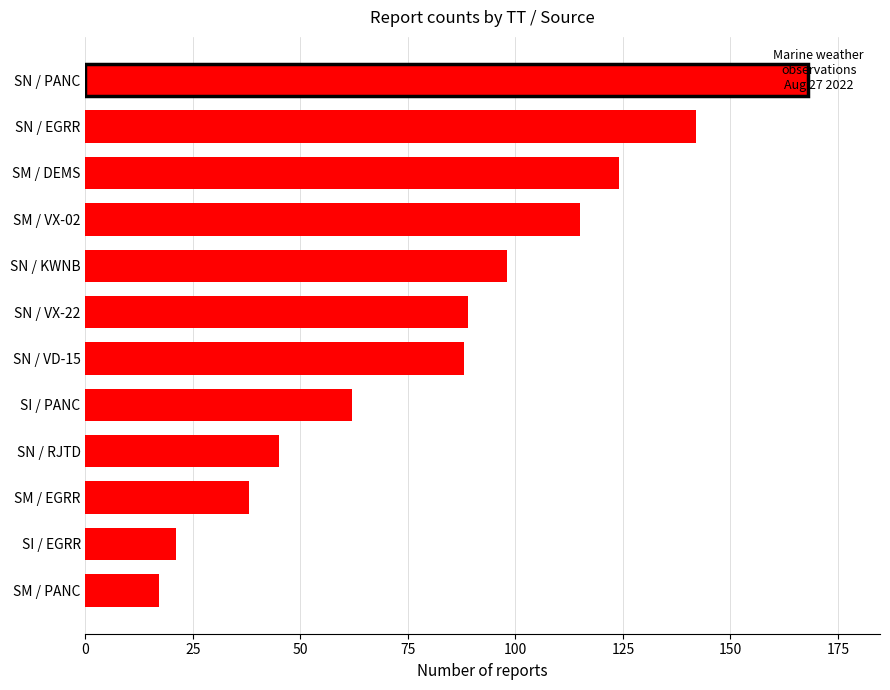

Which has a higher value, SI / PANC or SI / EGRR?

SI / PANC